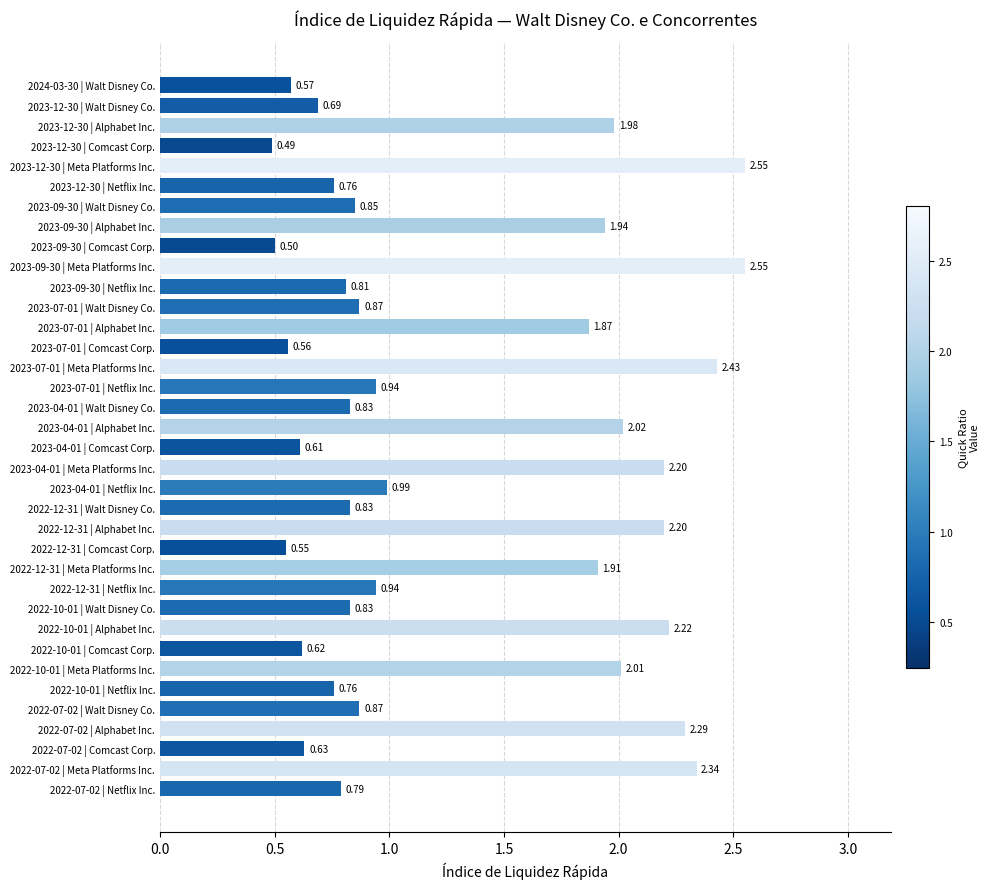

What is the difference between the maximum and minimum values?

2.1